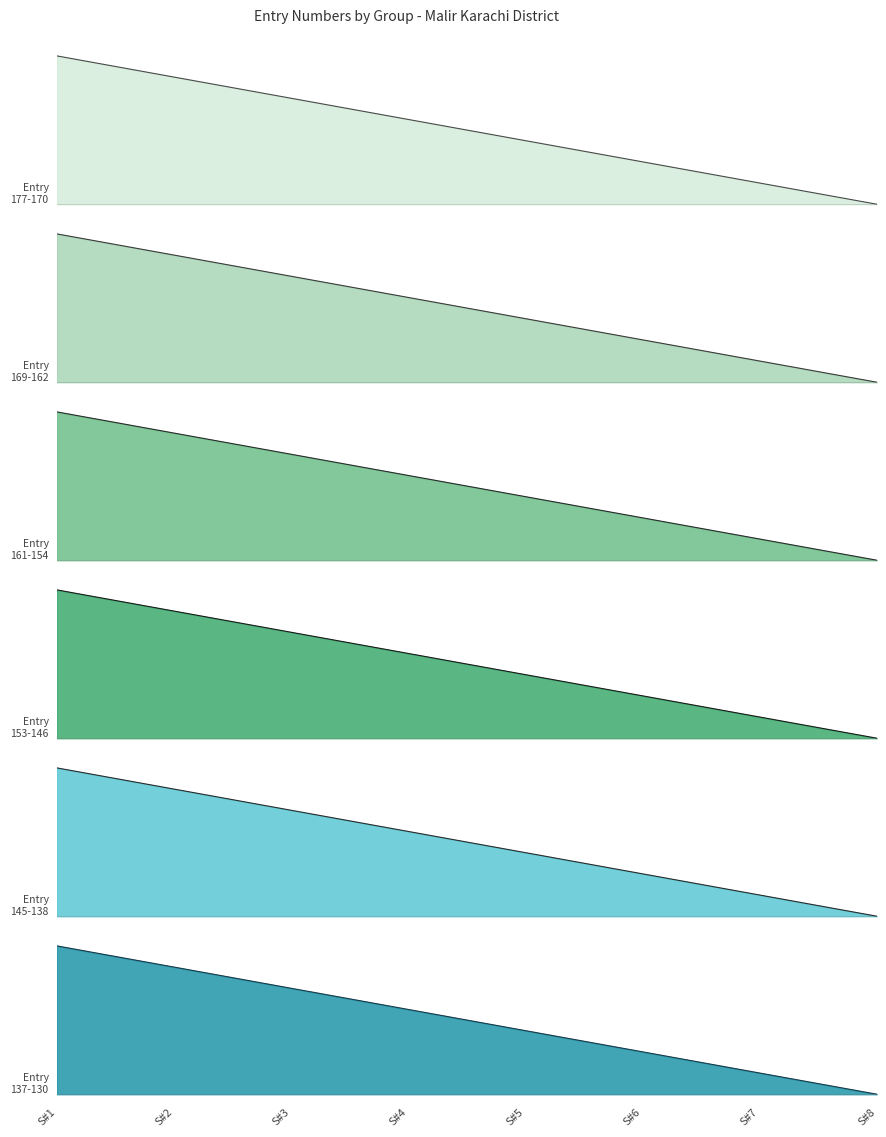

Count the number of categories in the chart.

8